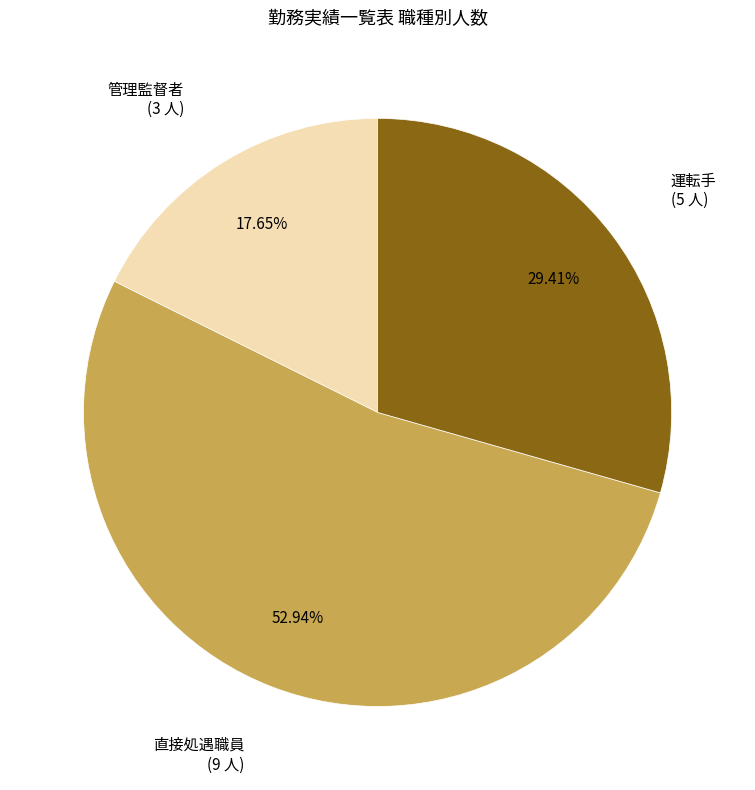

Is there a majority slice in this chart?

Yes